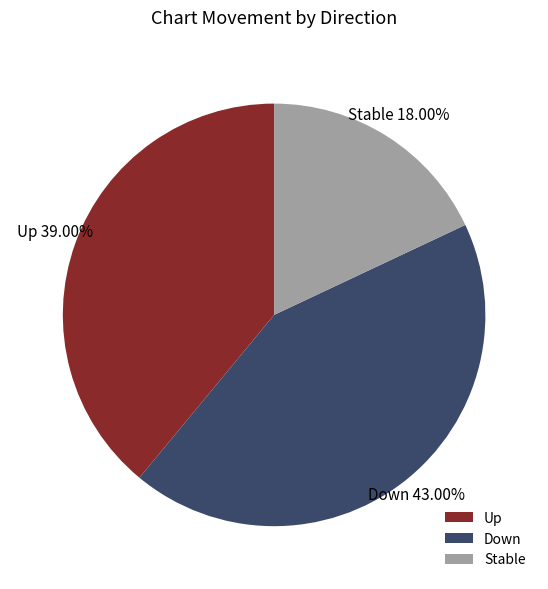

How many slices are in this pie chart?

3